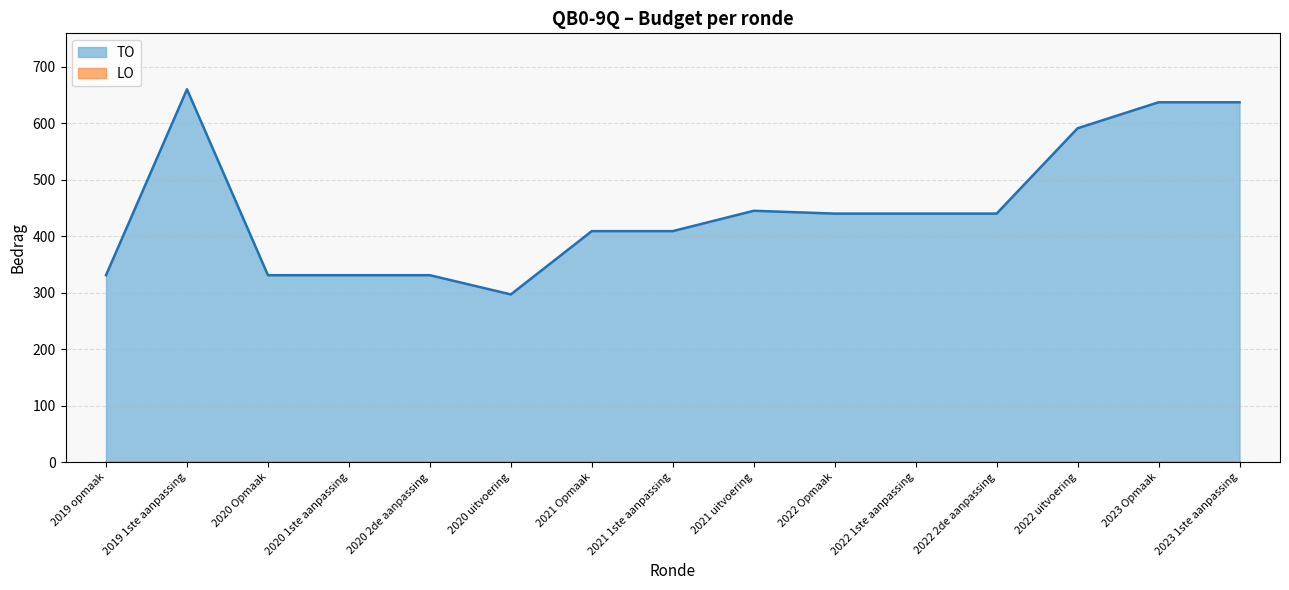

How many series are shown in this chart?

1